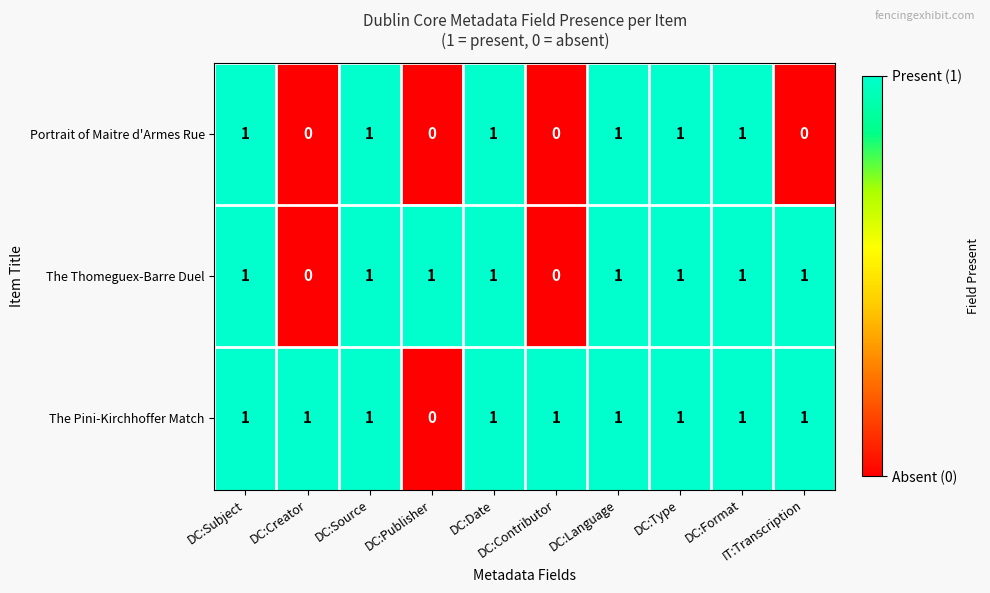

List the series in order of their overall mean, highest first.

The Pini-Kirchhoffer Match, The Thomeguex-Barre Duel, Portrait of Maitre d'Armes Rue